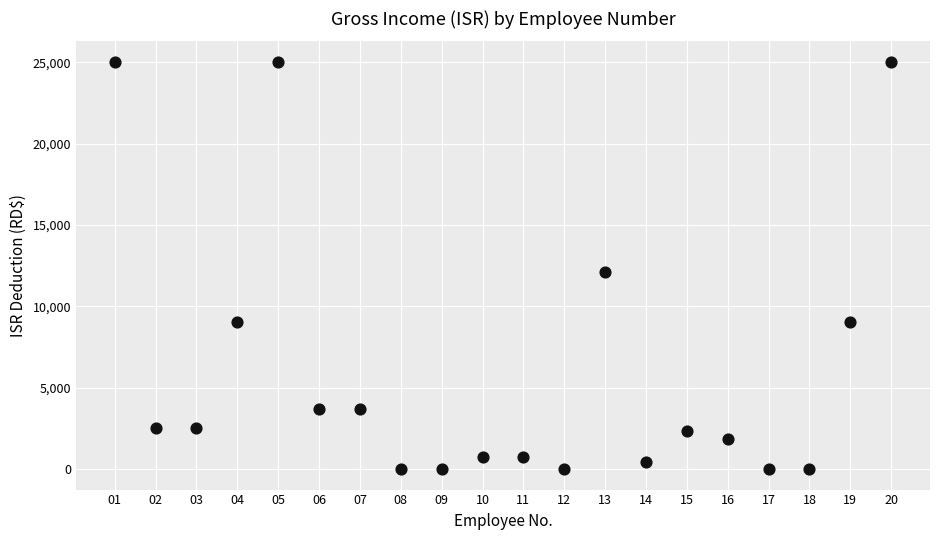

What Y value in the scatter plot is closest to 12521?

12105.4